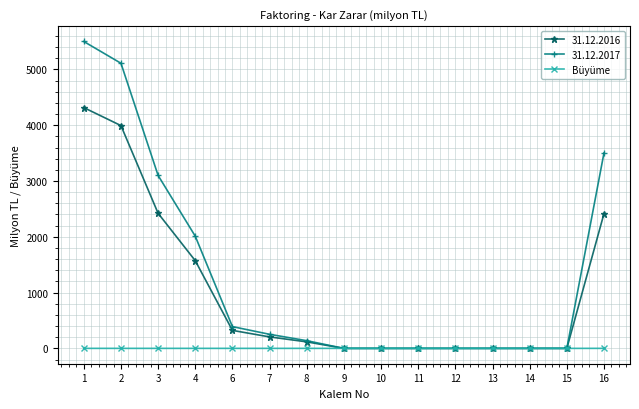

Which series has the widest spread of values?

31.12.2017